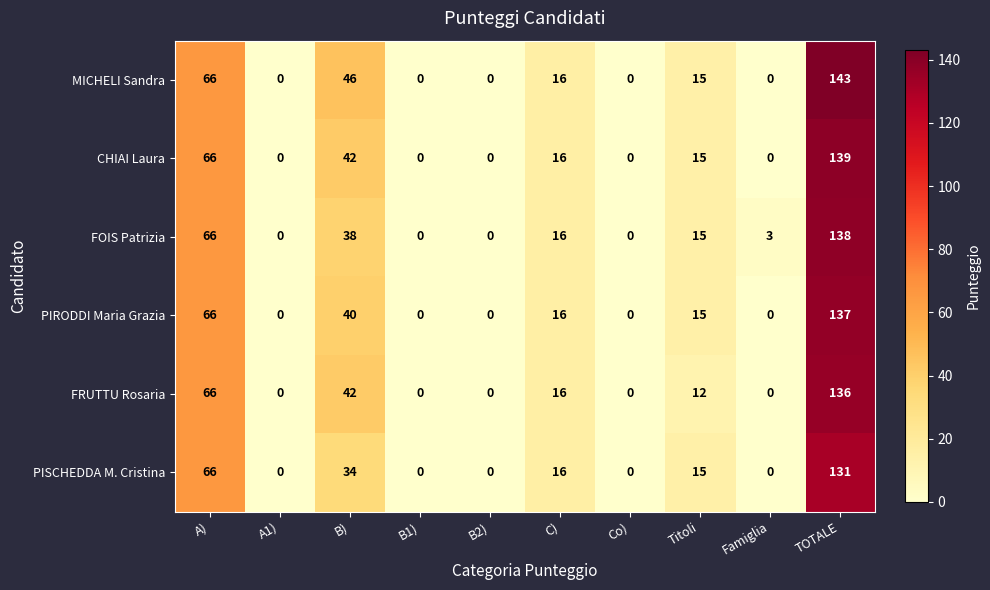

At how many categories does at least one series exceed 20?

3